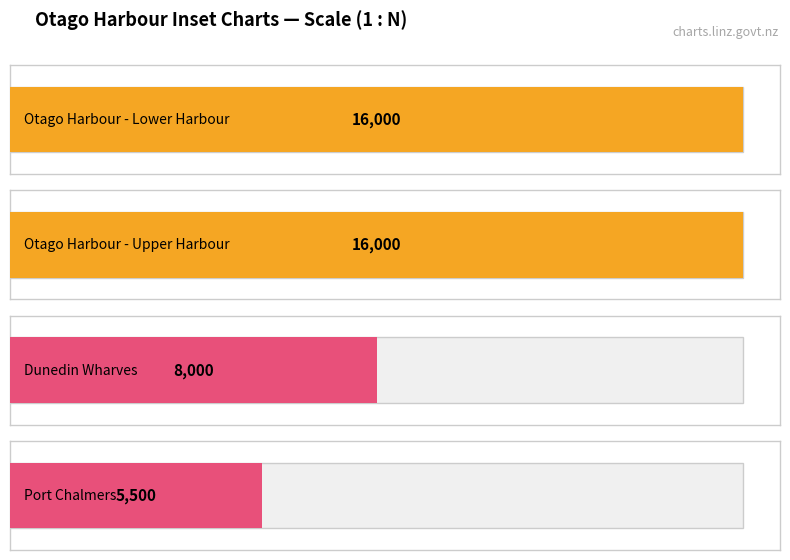

List the labels in order of value, smallest first.

Port Chalmers, Dunedin Wharves, Otago Harbour - Lower Harbour, Otago Harbour - Upper Harbour